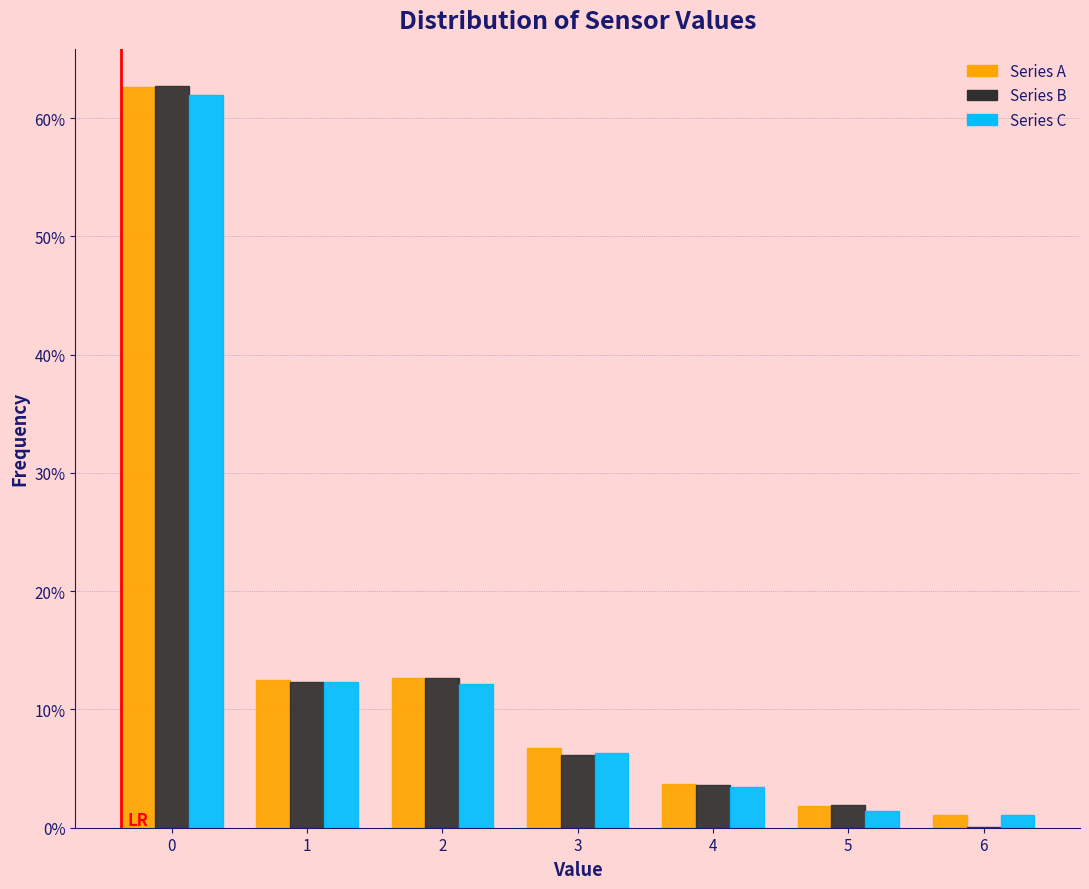

Are the bars grouped side by side (vs. stacked)?

Yes